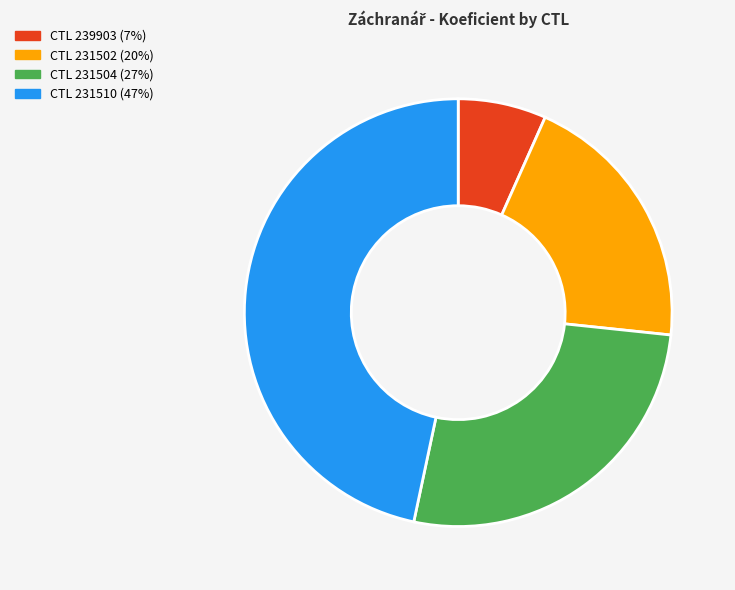

Do CTL 231504 (27%) and CTL 239903 (7%) together represent more than half of the pie?

No